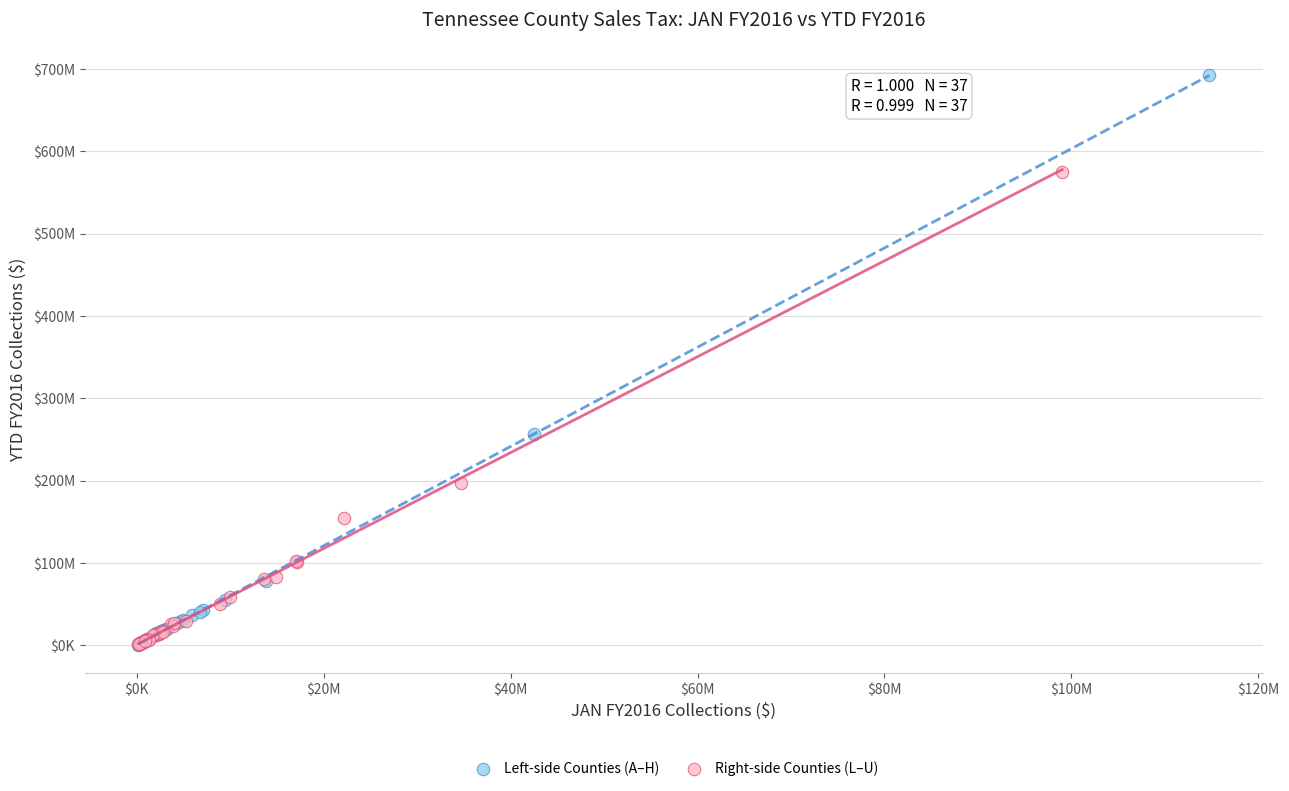

What are all the series names shown in the legend?

Left-side Counties (A–H), Right-side Counties (L–U)